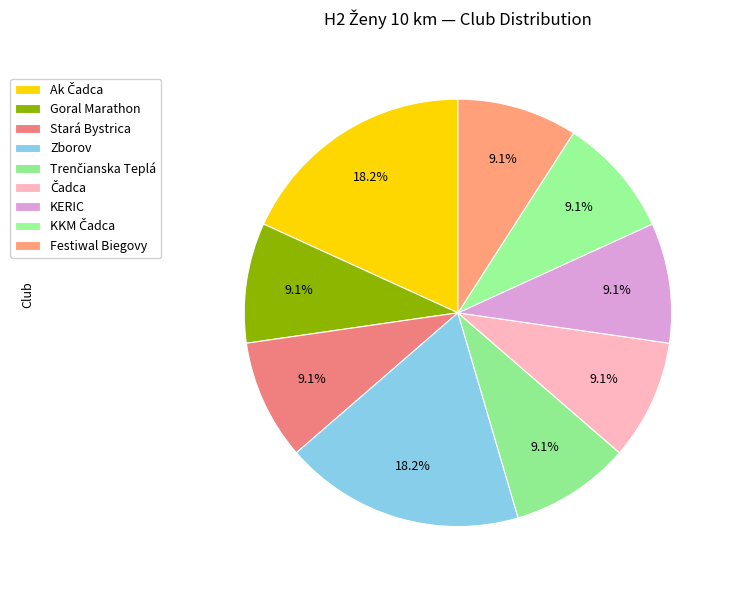

Which category has the biggest portion of the pie?

Ak Čadca